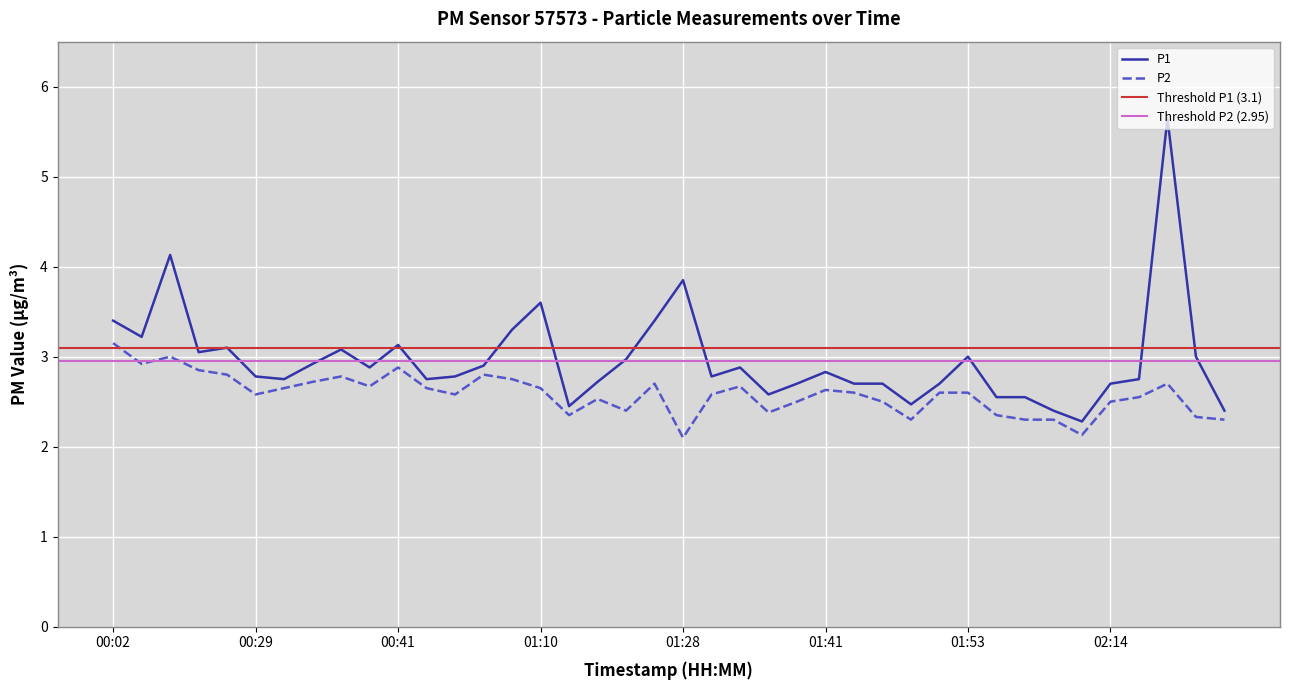

What is the label of the 21st point from the left?

01:28